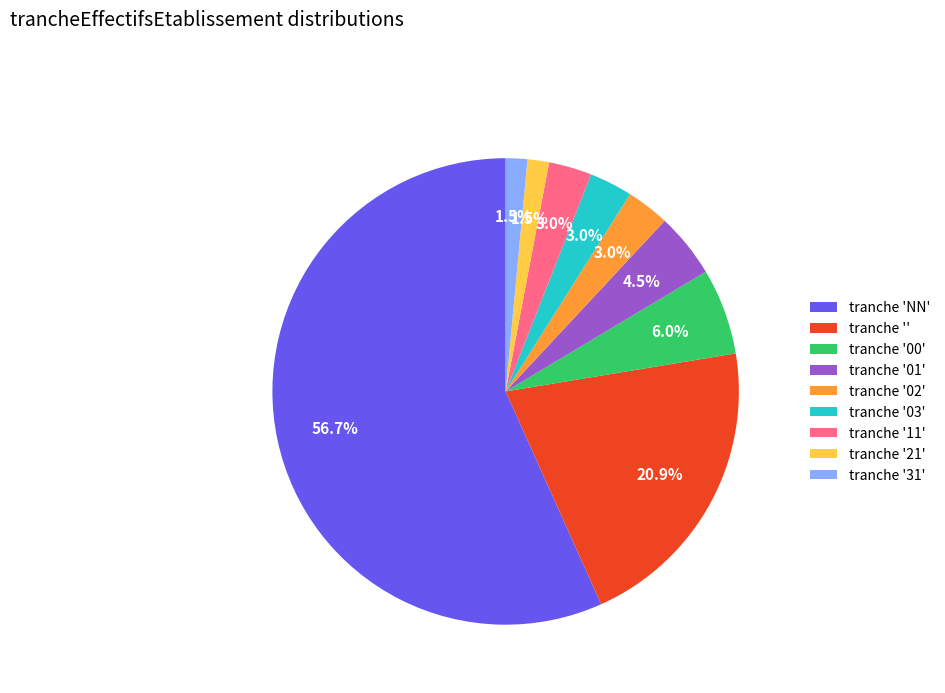

Count the number of slices in the pie.

9